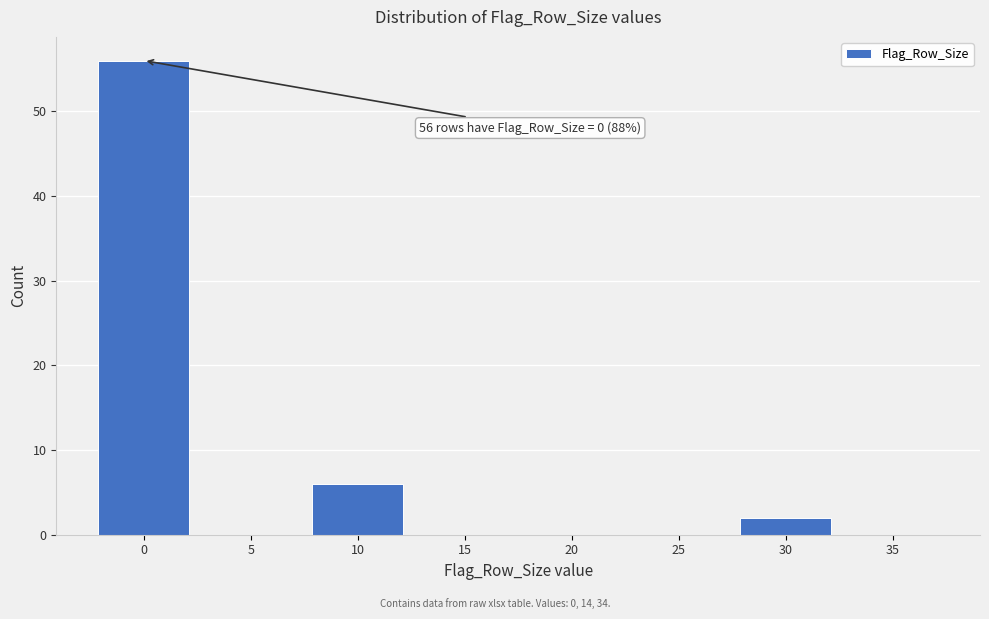

Reading left to right, what are all the values shown in this chart?

0=56	5=0	10=6	15=0	20=0	25=0	30=2	35=0